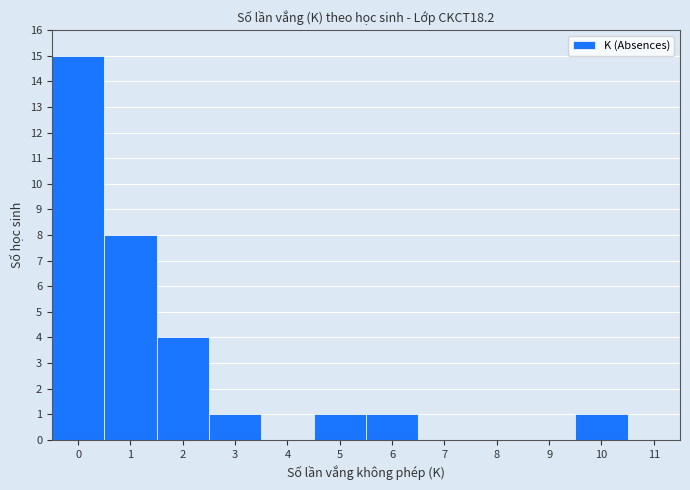

Over which range of the x-axis is the bar tallest?

-0.5 to 0.5